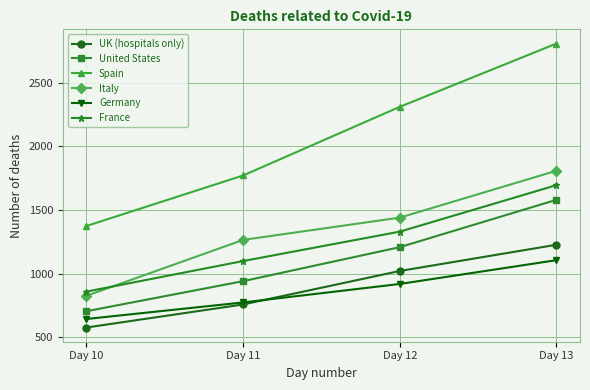

Which series has the largest range (max minus min)?

Spain